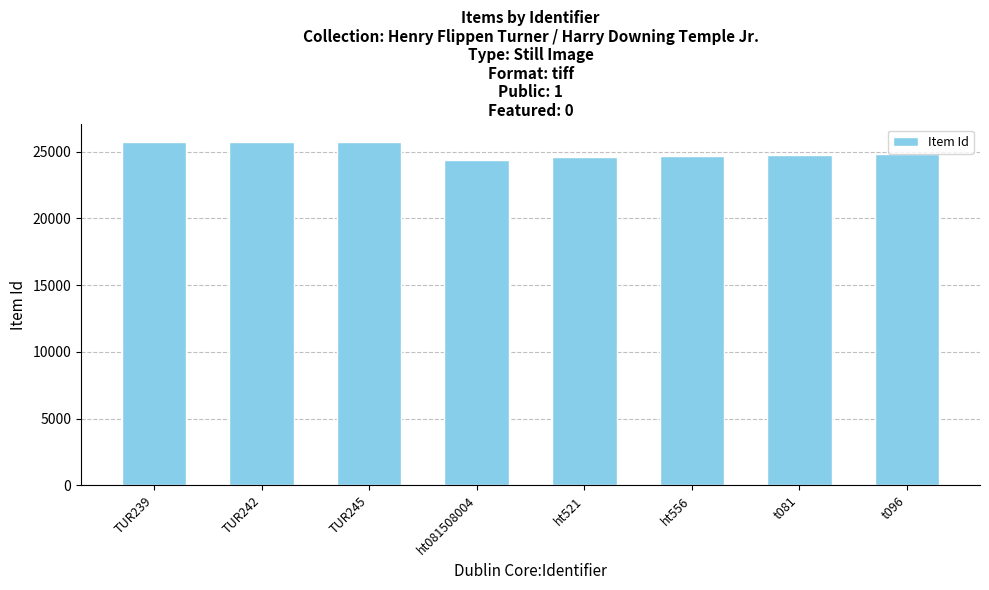

Is it true that the value at TUR239 is 41699?

False